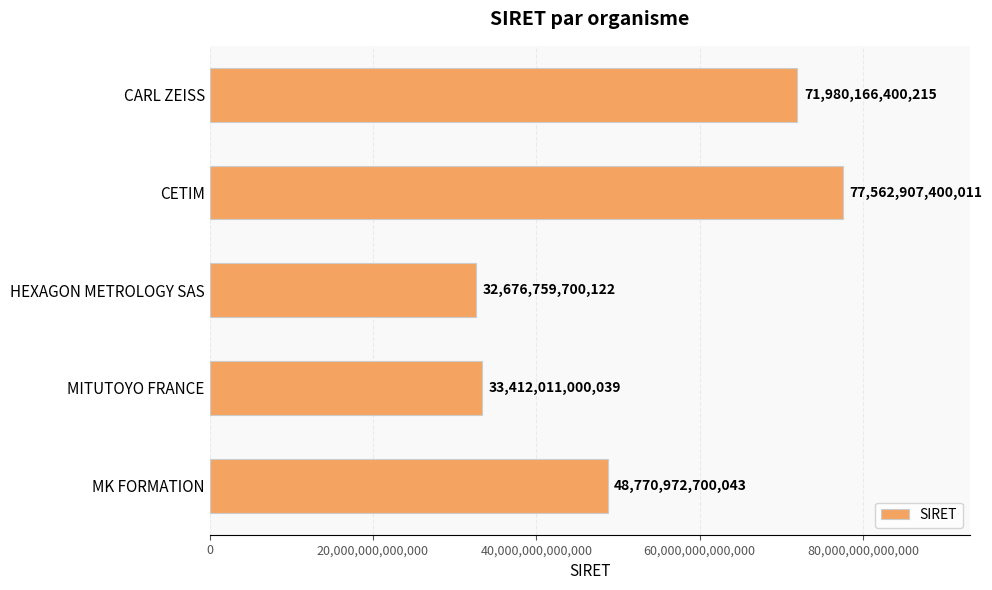

Rank the categories by value from highest to lowest.

CETIM, CARL ZEISS, MK FORMATION, MITUTOYO FRANCE, HEXAGON METROLOGY SAS